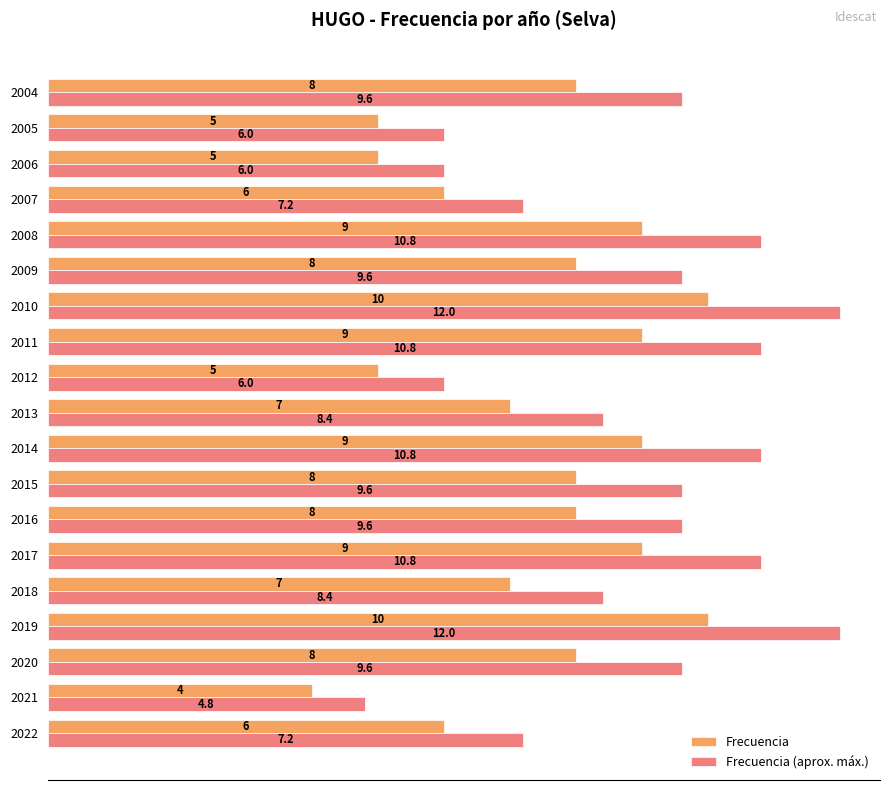

Which series has the largest total across all categories?

Frecuencia (aprox. máx.)